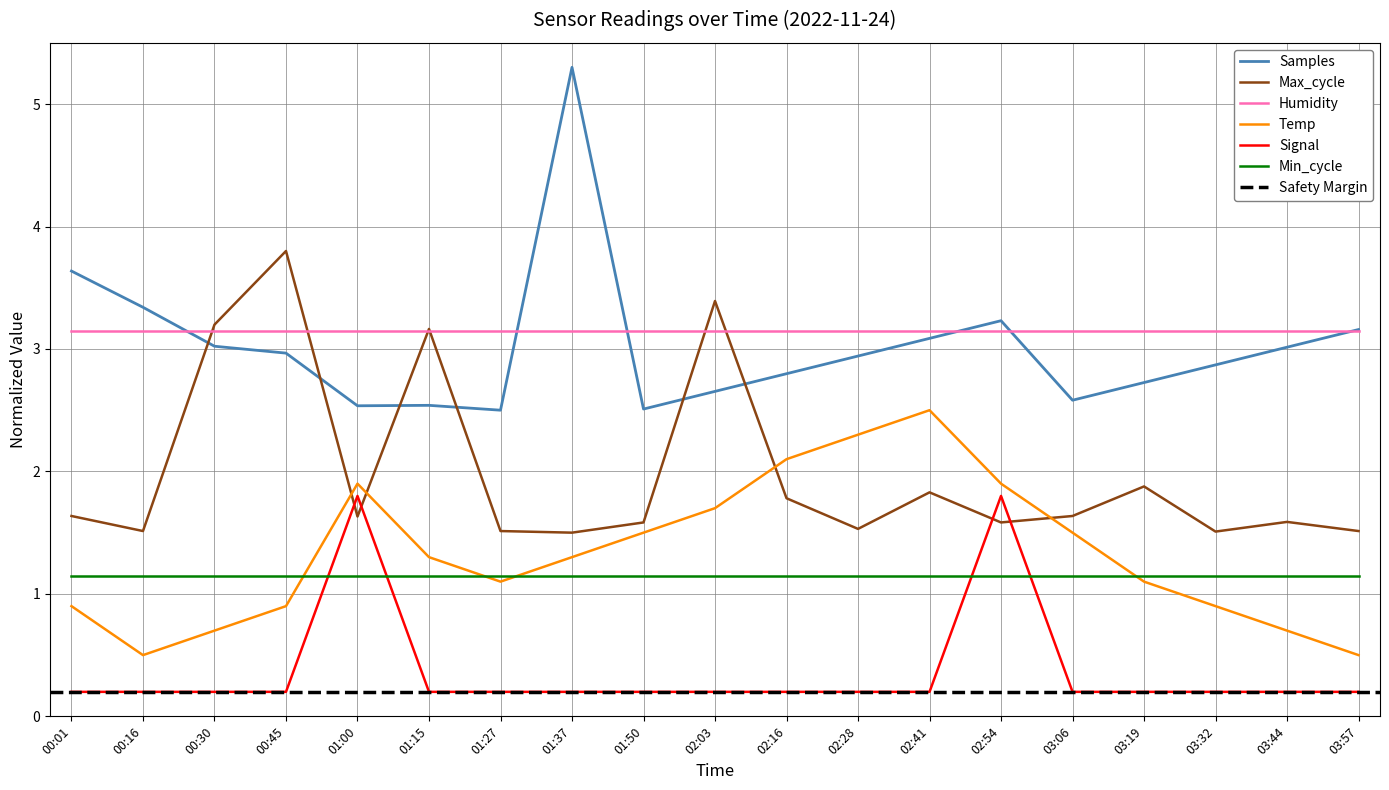

After their last crossing, which series has the higher values: Samples_scaled or Max_cycle_scaled?

Samples_scaled